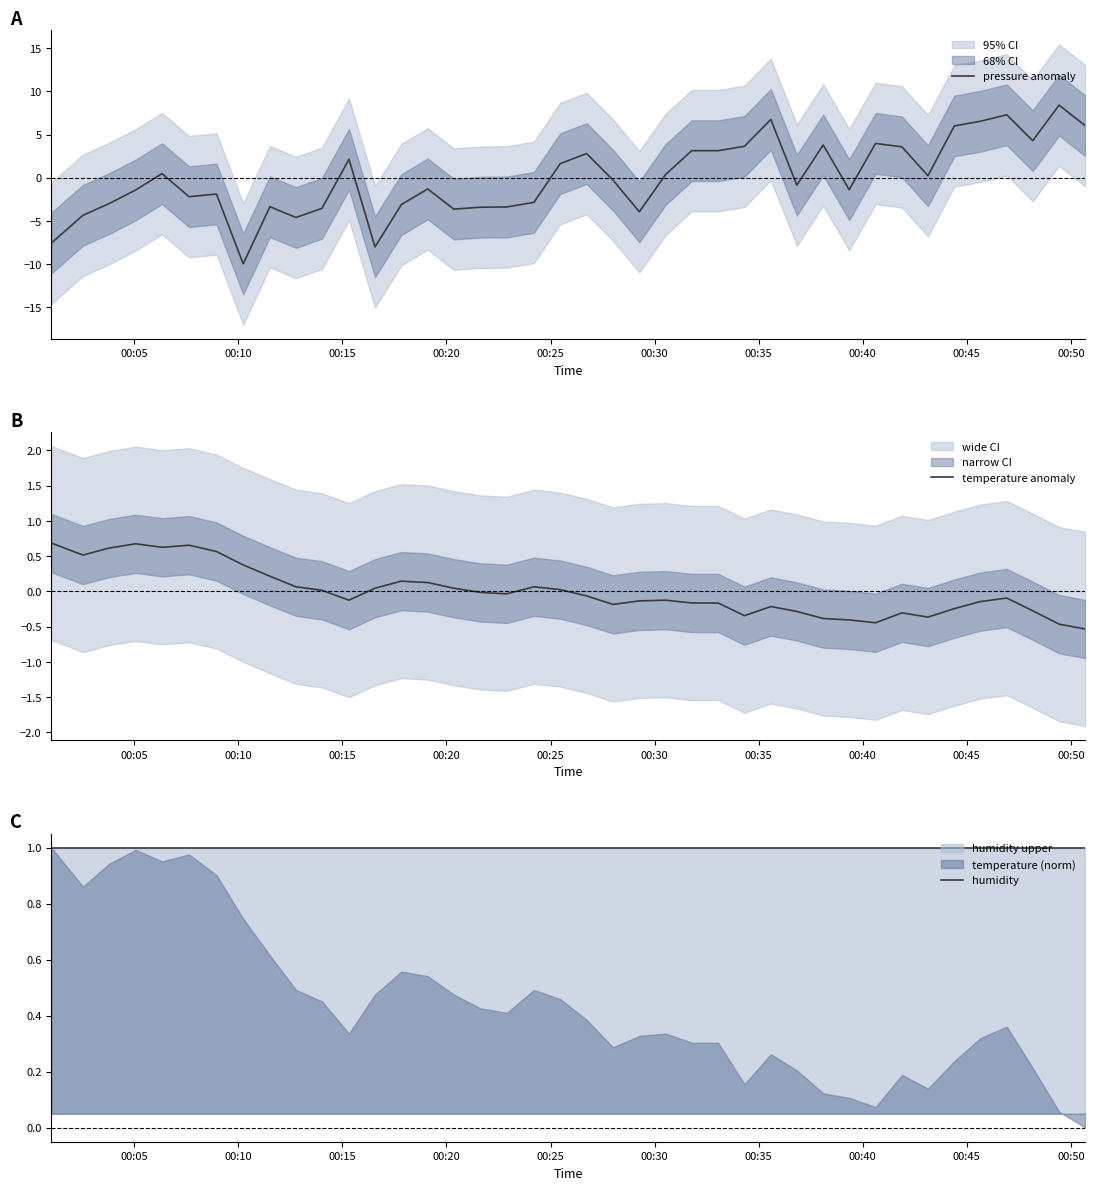

What is the highest value of the pressure anomaly series?

8.4